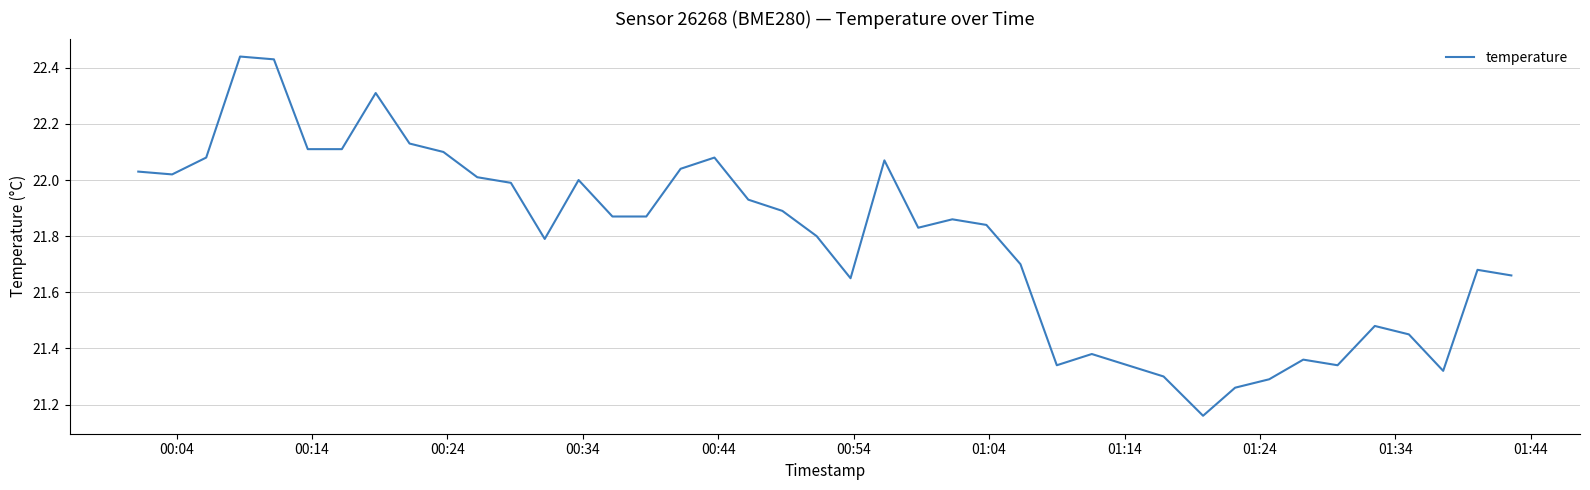

What is the difference between the maximum and minimum values?

1.3